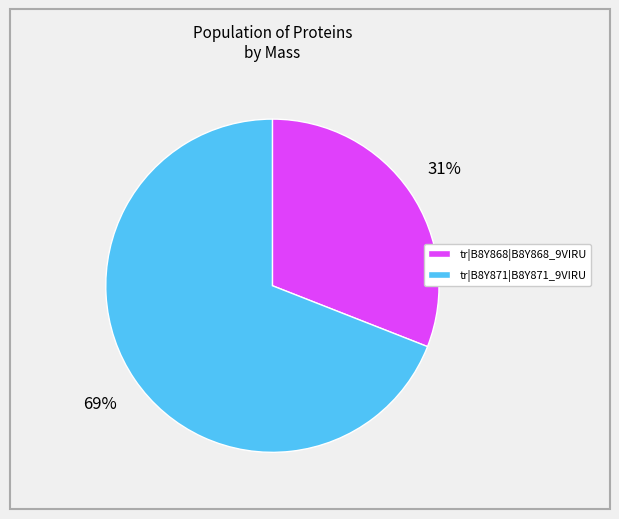

Count the number of slices in the pie.

2